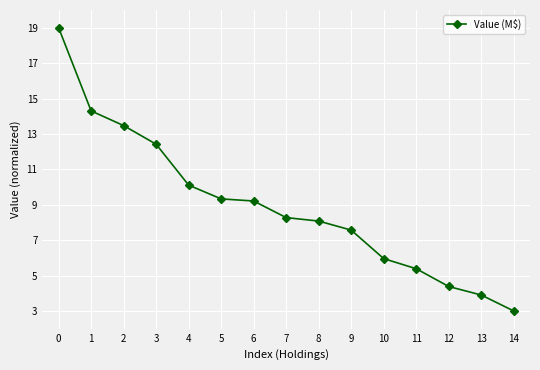

What is the difference between the maximum and minimum values?

16.0